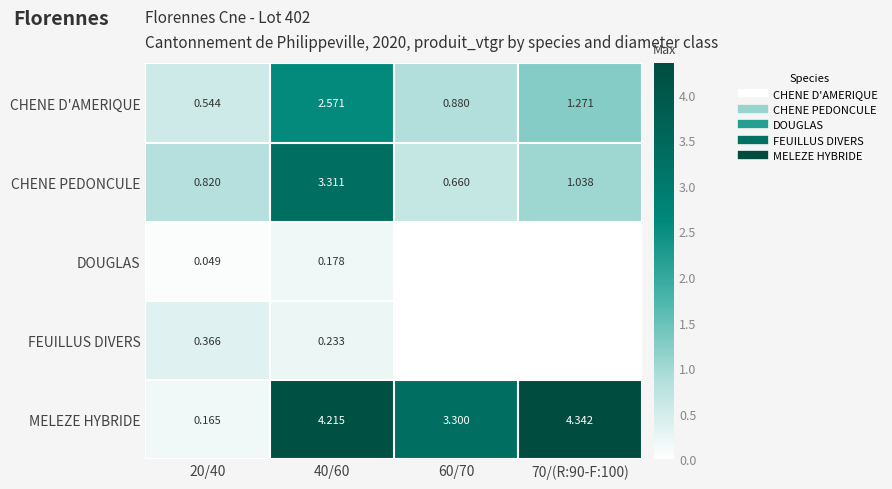

At which label is CHENE D'AMERIQUE closest to 1?

60/70